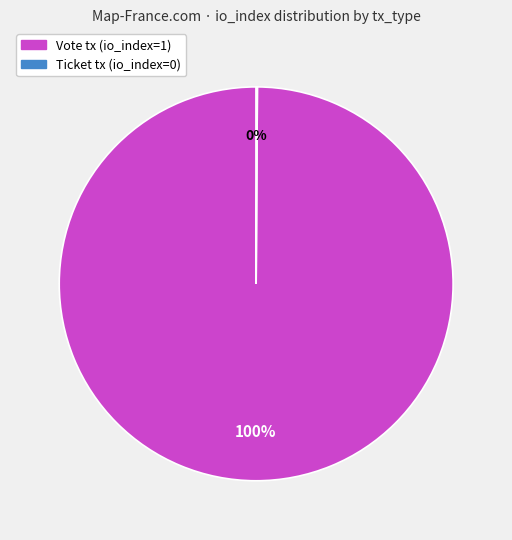

Is there a majority slice in this chart?

Yes